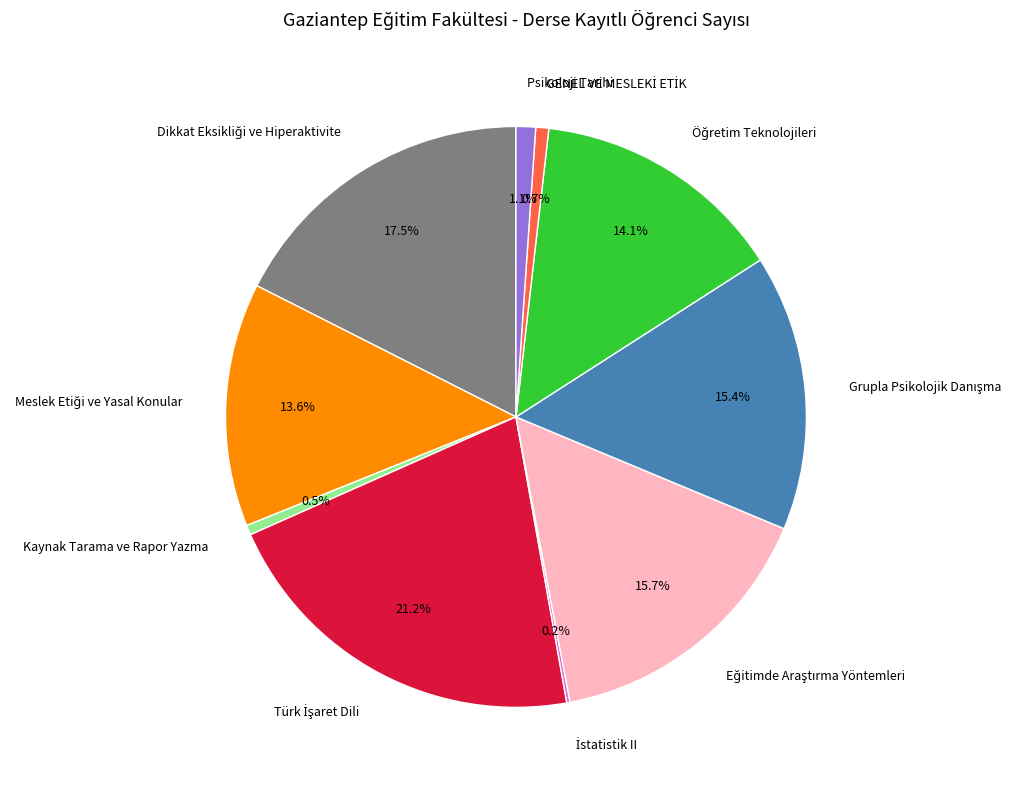

Is there a majority slice in this chart?

No